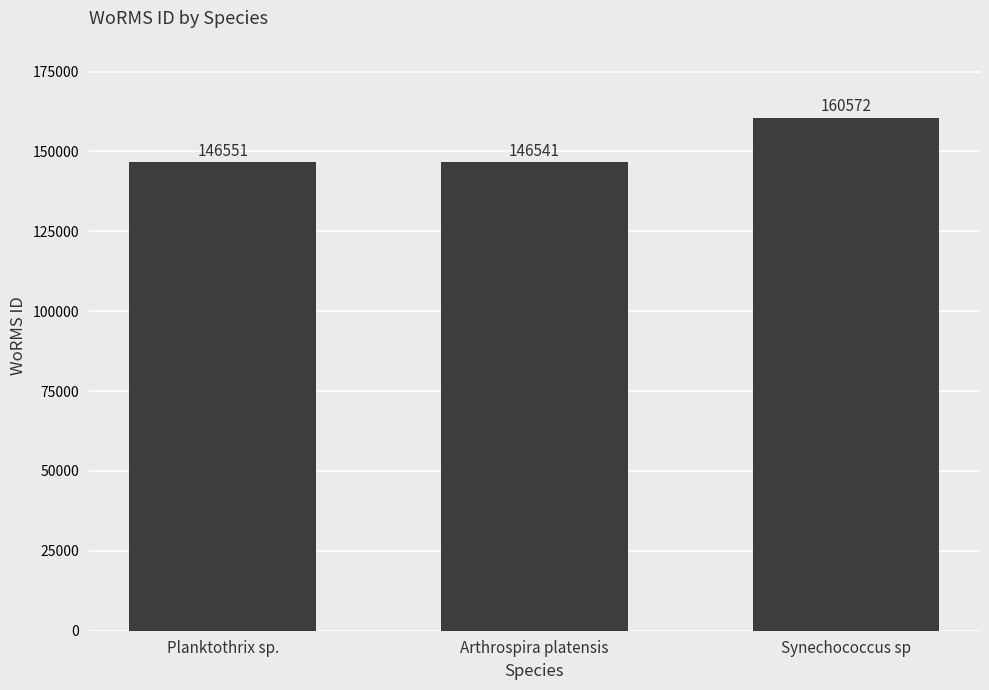

The chart shows a value of 260465 at Arthrospira platensis. True or false?

False